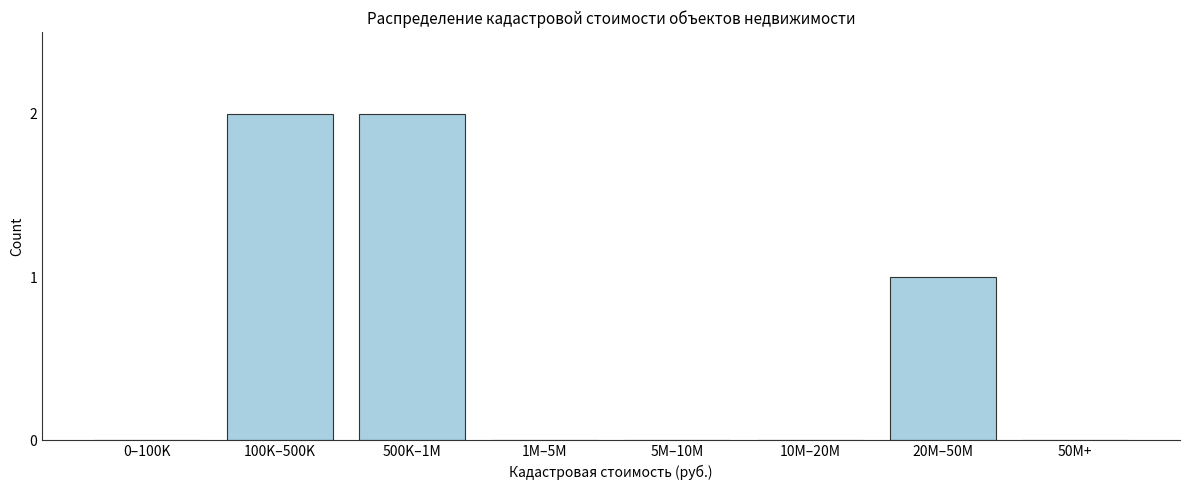

Reading right to left, extract all data points from this chart.

50M+=0	20M–50M=1	10M–20M=0	5M–10M=0	1M–5M=0	500K–1M=2	100K–500K=2	0–100K=0